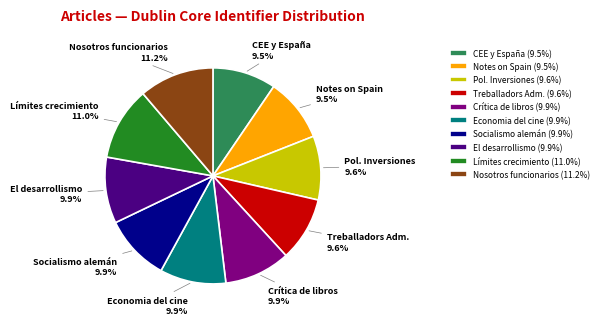

Approximately how many times larger is the value at Pol. Inversiones compared to Crítica de libros?

1.0